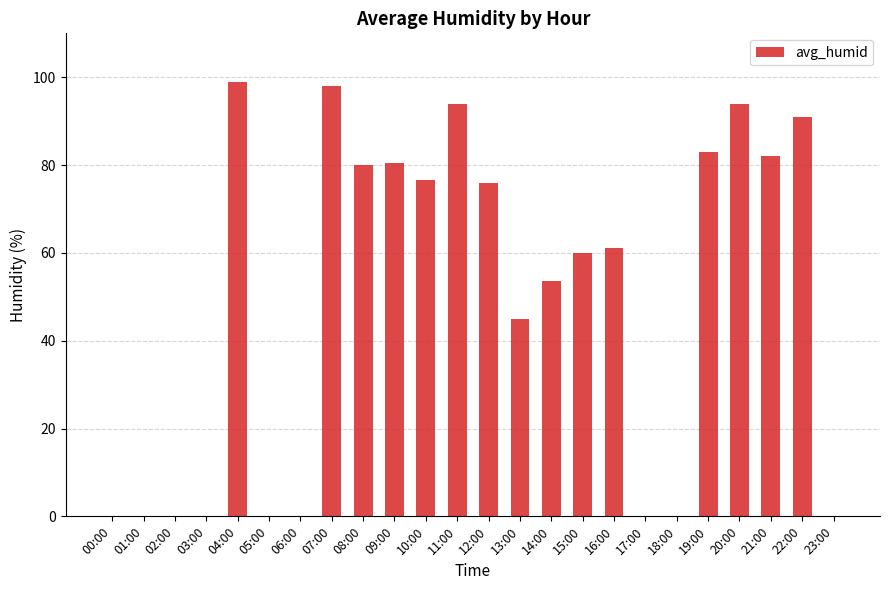

True or false: the data shows -48.3 at 23:00.

False